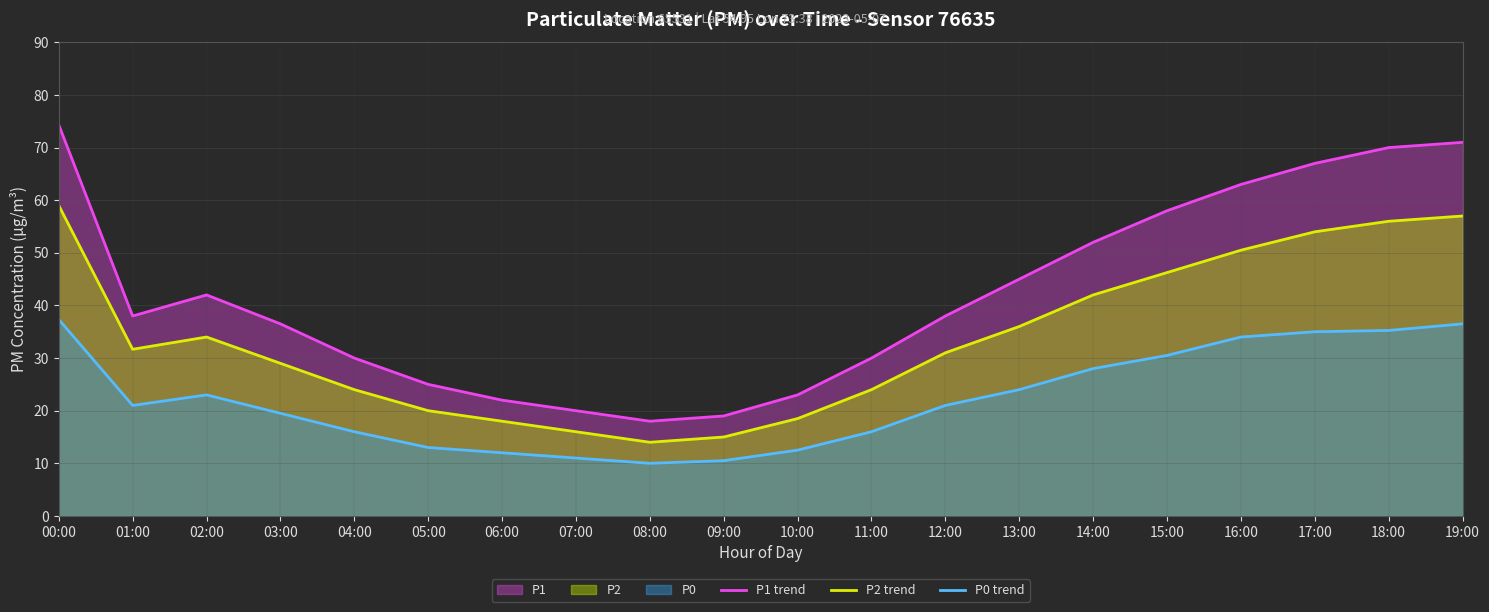

How many data points in P0 trend are less than 21?

9